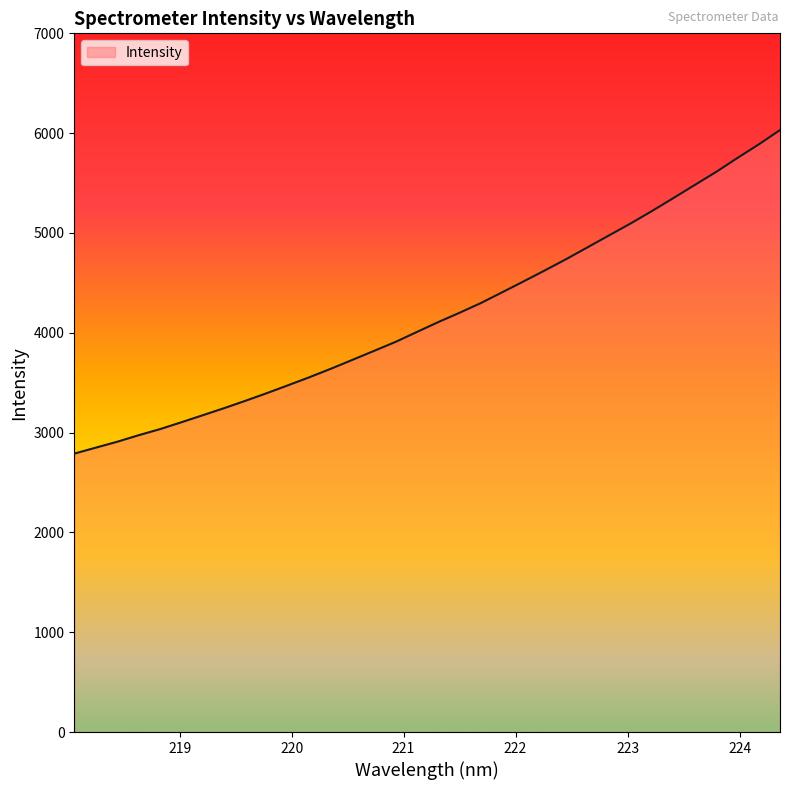

What is the difference between the maximum and minimum values?

3241.6